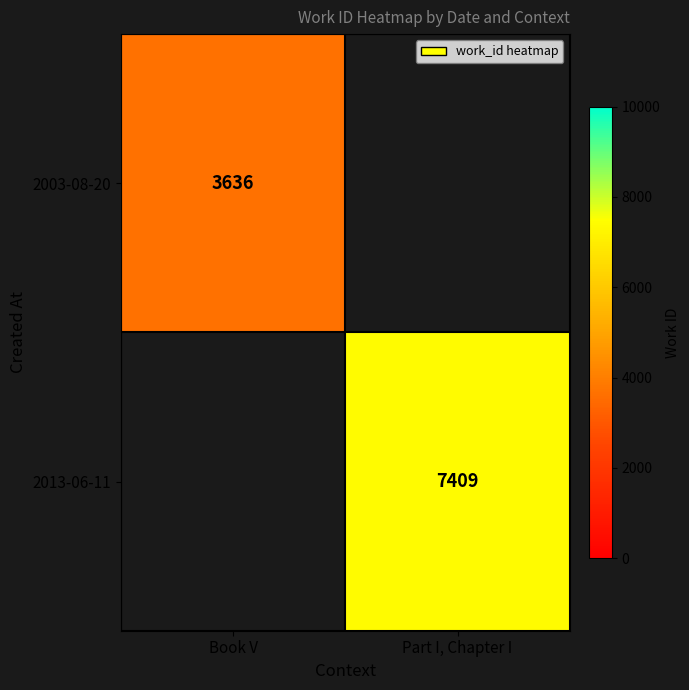

The 2003-08-20 series shows 812 at Book V. True or false?

False